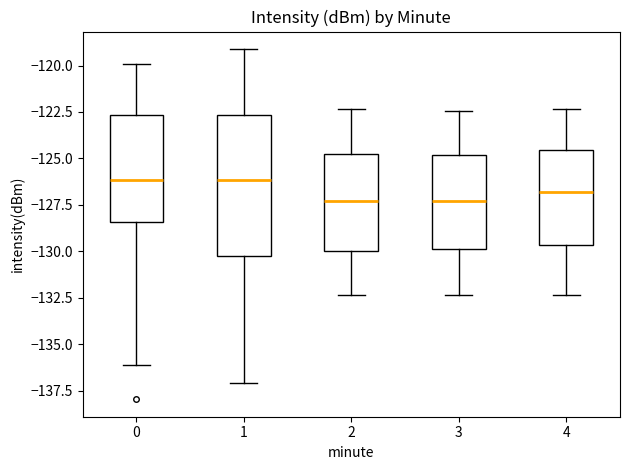

Reading left to right, transcribe this box plot: for each box, give where its median line is, the range the box spans, and where its two whiskers end, as read against the y-axis. The values are not printed on the chart, so give them approximately, as read against the axis.

0: median -126.0, box -128.5 to -122.5, whiskers -136.0 to -120.0
1: median -126.0, box -130.5 to -122.5, whiskers -137.0 to -119.0
2: median -127.5, box -130.0 to -125.0, whiskers -132.5 to -122.5
3: median -127.5, box -130.0 to -125.0, whiskers -132.5 to -122.5
4: median -127.0, box -129.5 to -124.5, whiskers -132.5 to -122.5